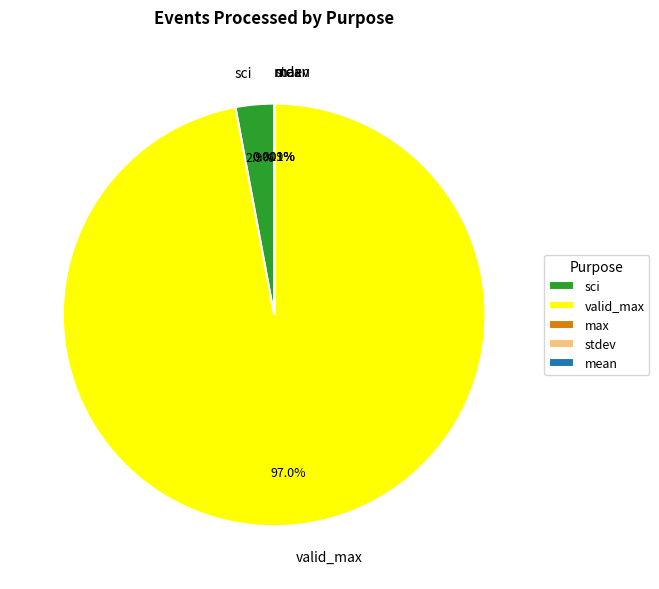

Is there a majority slice in this chart?

Yes